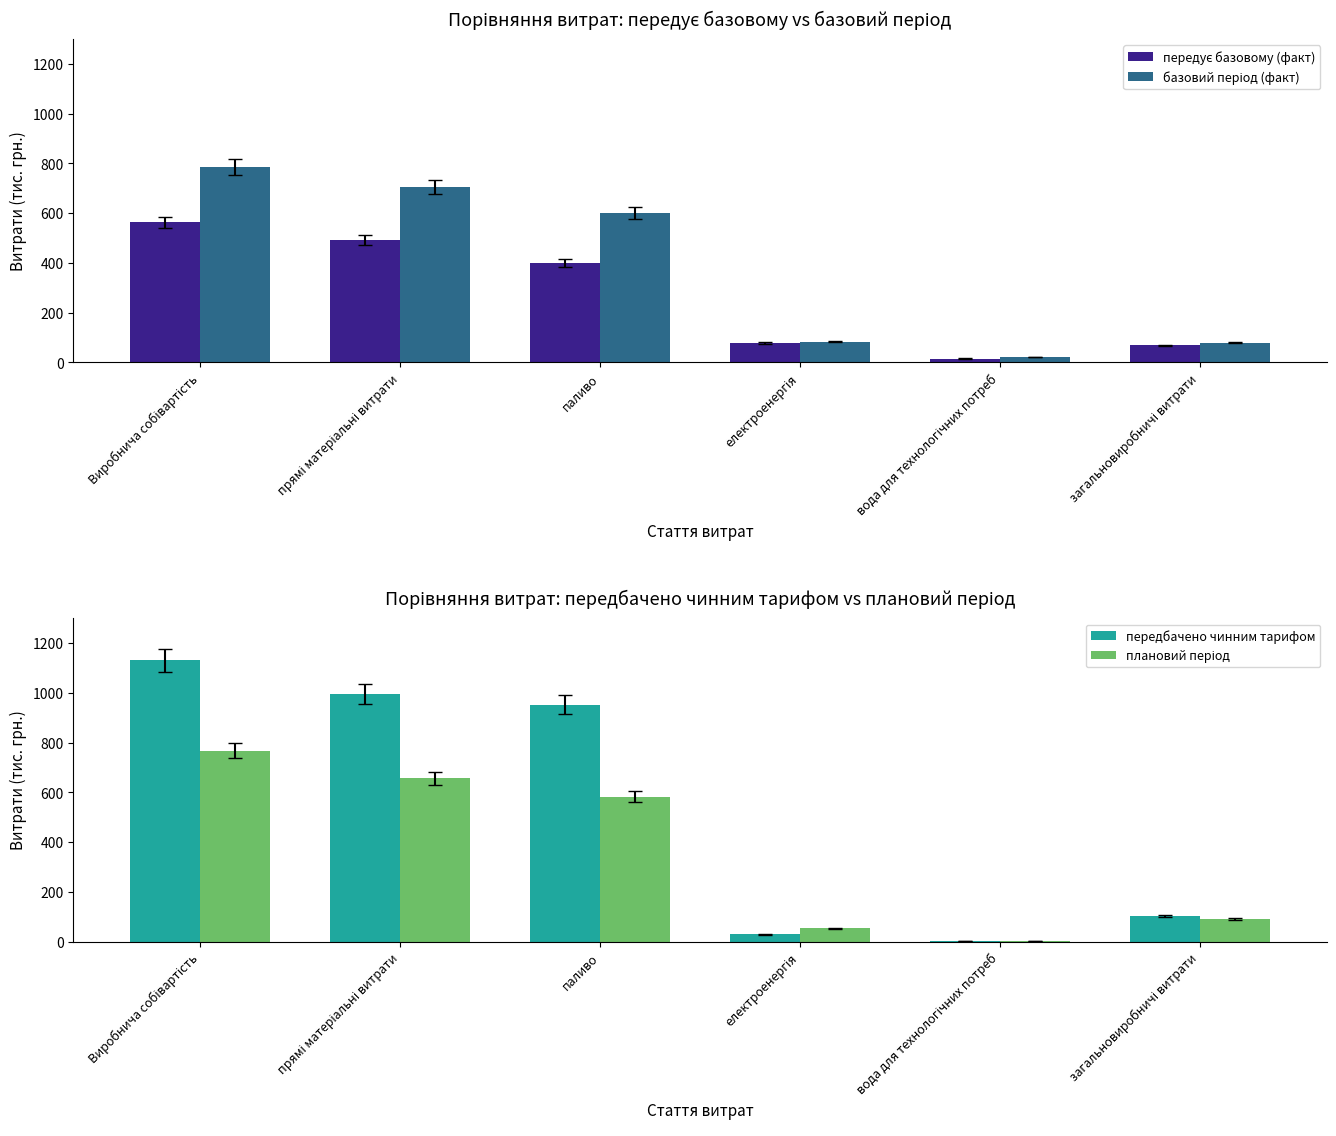

How many data points in плановий період are less than 583?

3